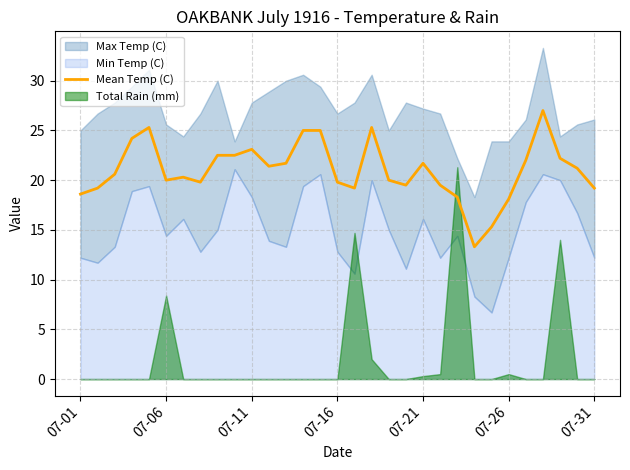

What is the maximum value for Mean Temp (C)?

27.0